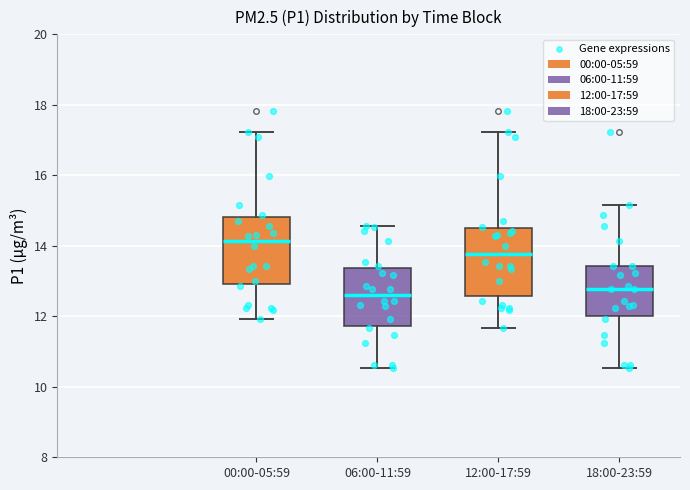

Reading left to right, read every box against the y-axis: the position of its median line, the range the box covers, and the ends of its whiskers. The values are not printed on the chart, so give them approximately, as read against the axis.

00:00-05:59: median 14.2, box 13.0 to 14.8, whiskers 12.0 to 17.2
06:00-11:59: median 12.6, box 11.8 to 13.4, whiskers 10.6 to 14.6
12:00-17:59: median 13.8, box 12.6 to 14.6, whiskers 11.6 to 17.2
18:00-23:59: median 12.8, box 12.0 to 13.4, whiskers 10.6 to 15.2